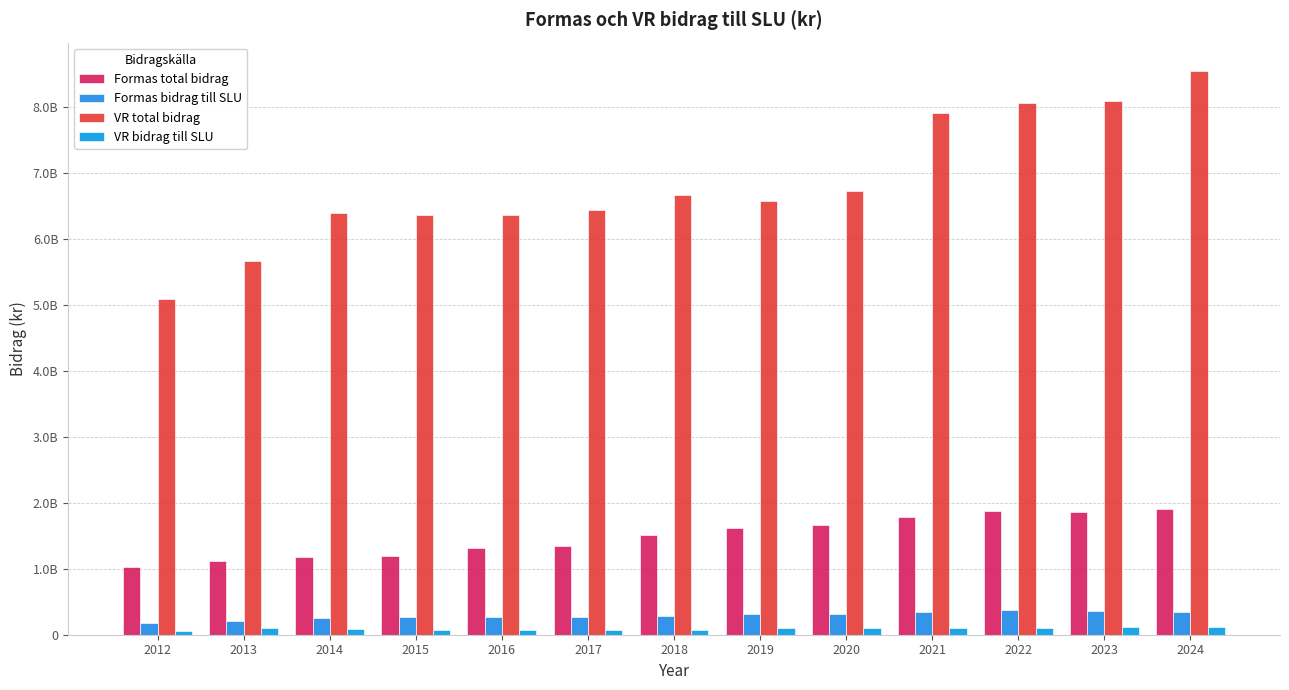

The Formas bidrag till SLU series shows 208841992.2 at 2013. True or false?

True